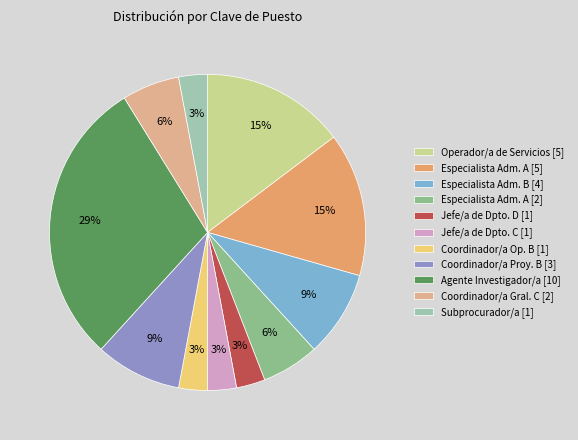

Combined, do Jefe/a de Dpto. C [1] and Coordinador/a Proy. B [3] account for over 50%?

No